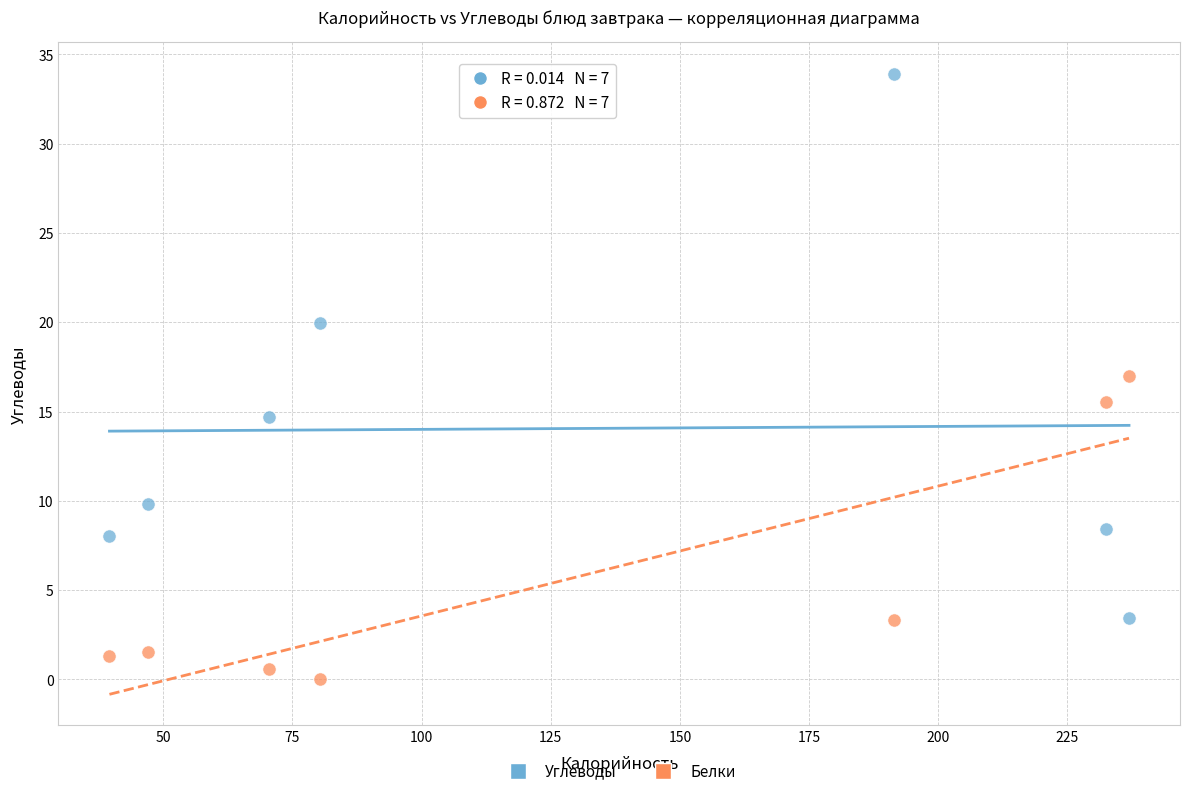

Which series has the widest spread of Y values?

Углеводы